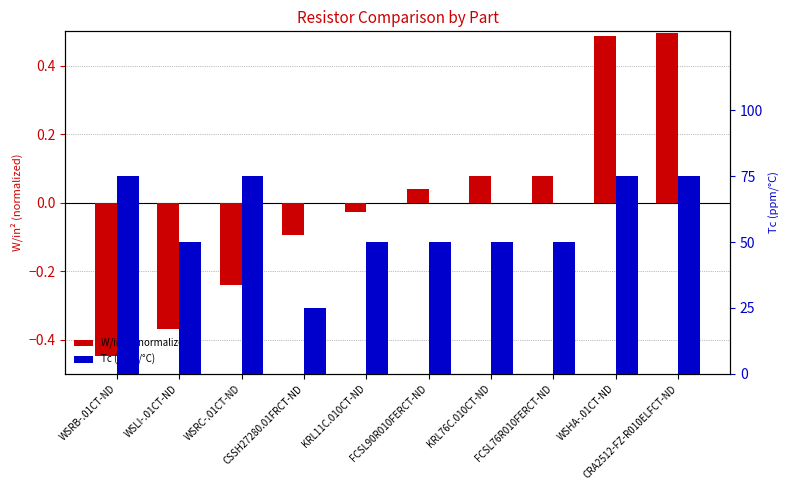

What is the total value across all series at FCSL90R010FERCT-ND?

50.0